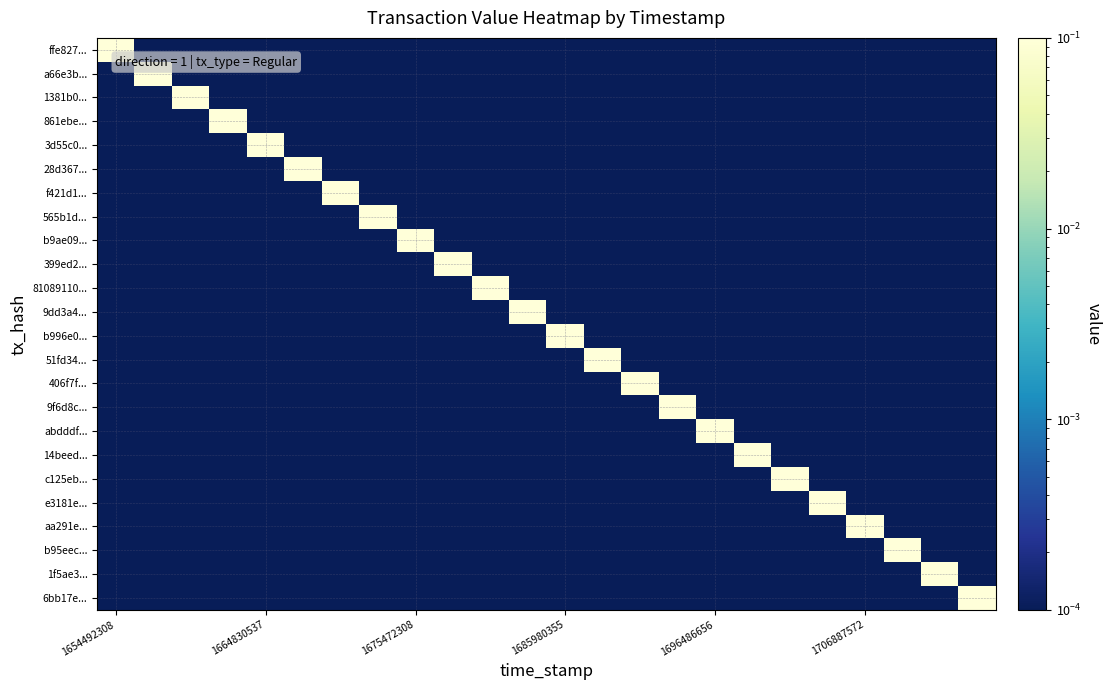

At how many categories does at least one series exceed 0?

24